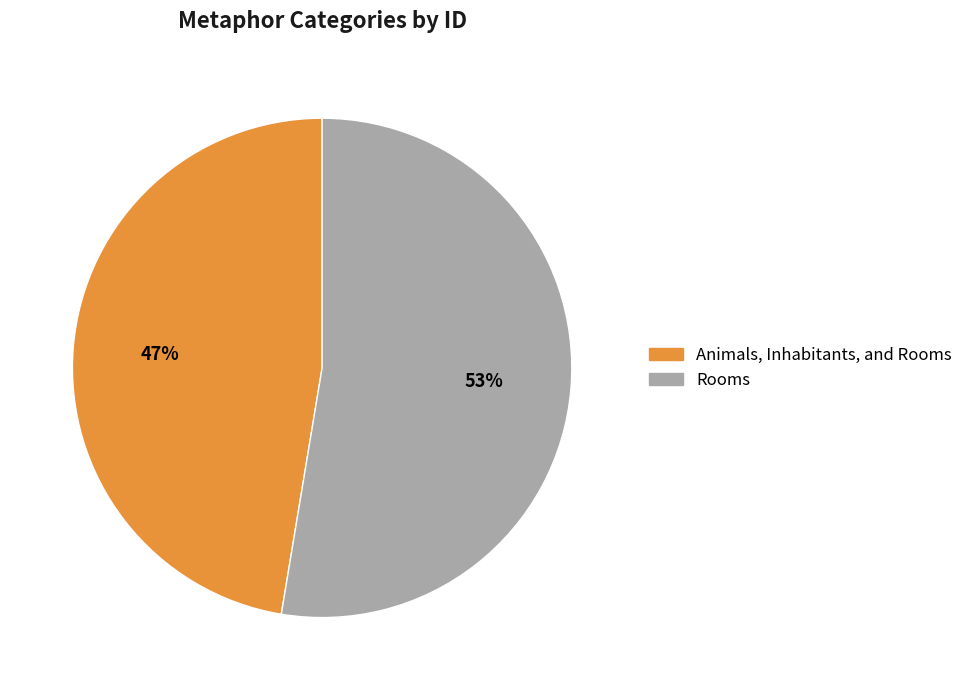

Rank the categories by value from lowest to highest.

Animals, Inhabitants, and Rooms, Rooms